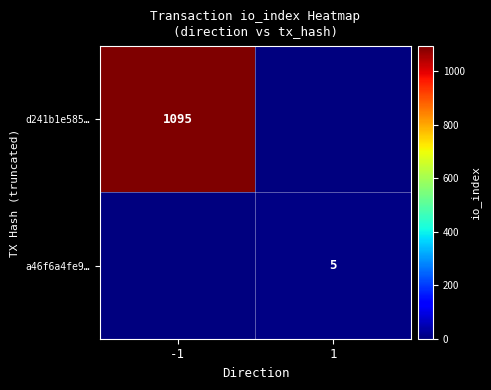

Is it true that d241b1e585… equals 538 at -1?

False